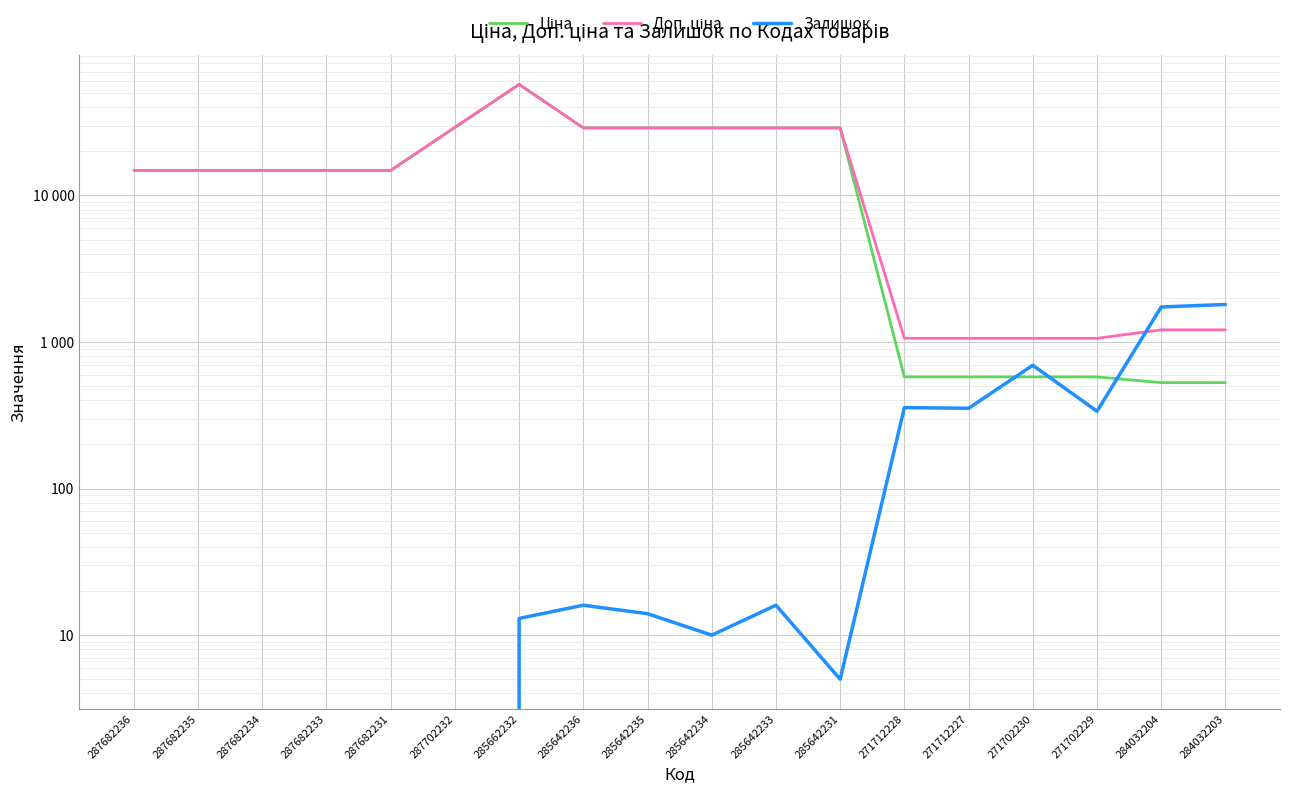

Reading left to right, extract all data points from this chart.

Ціна: 287682236=14817.6	287682235=14817.6	287682234=14817.6	287682233=14817.6	287682231=14817.6	287702232=29152.3	285662232=57258.0	285642236=28901.7	285642235=28901.7	285642234=28901.7	285642233=28901.7	285642231=28901.7	271712228=578.1	271712227=578.1	271702230=578.1	271702229=578.1	284032204=528.2	284032203=528.2
Доп. ціна: 287682236=14817.6	287682235=14817.6	287682234=14817.6	287682233=14817.6	287682231=14817.6	287702232=29152.3	285662232=57258.0	285642236=28901.7	285642235=28901.7	285642234=28901.7	285642233=28901.7	285642231=28901.7	271712228=1060.0	271712227=1060.0	271702230=1060.0	271702229=1060.0	284032204=1210.7	284032203=1210.7
Залишок: 287682236=0.0	287682235=0.0	287682234=0.0	287682233=0.0	287682231=0.0	287702232=0.0	285662232=13.0	285642236=16.0	285642235=14.0	285642234=10.0	285642233=16.0	285642231=5.0	271712228=357.0	271712227=353.0	271702230=694.0	271702229=337.0	284032204=1734.0	284032203=1804.0